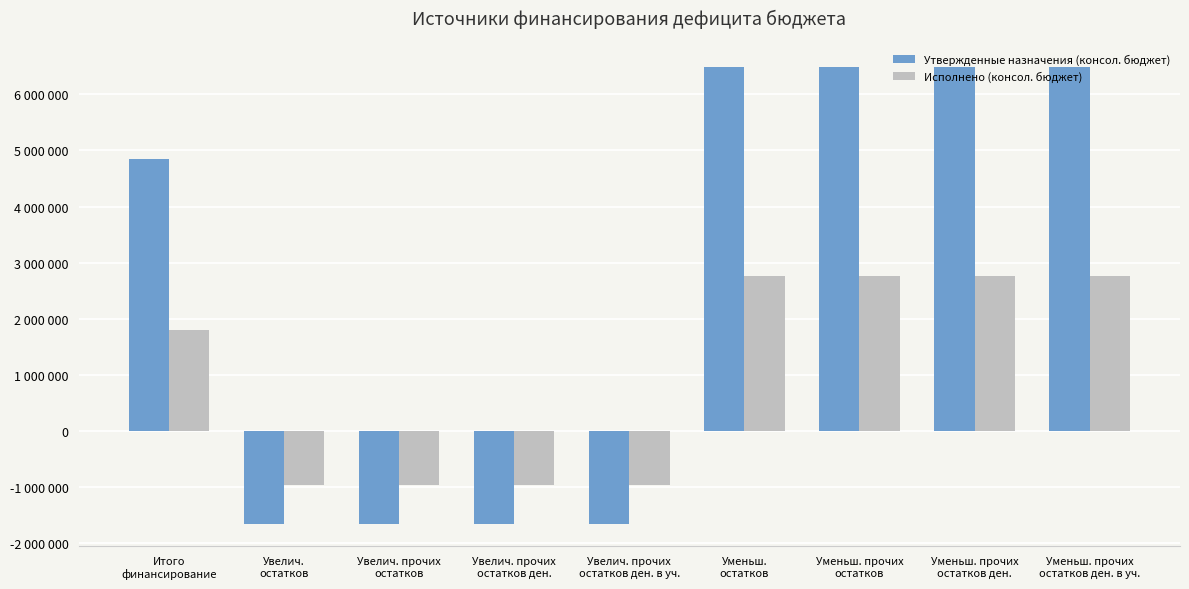

What is the difference between the highest and lowest values at Итого
финансирование?

3040529.6